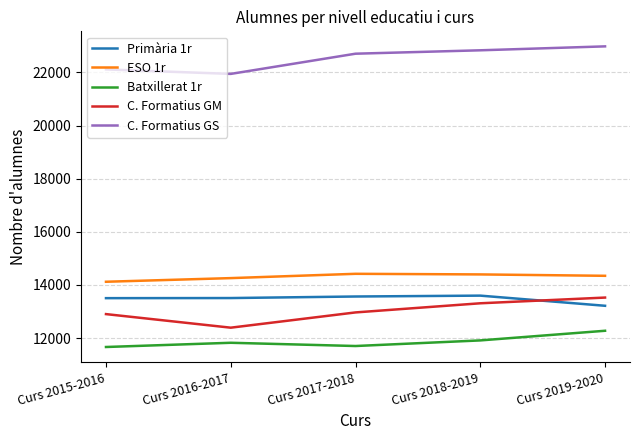

What is the difference between the C. Formatius GM values at Curs 2017-2018 and Curs 2019-2020?

559